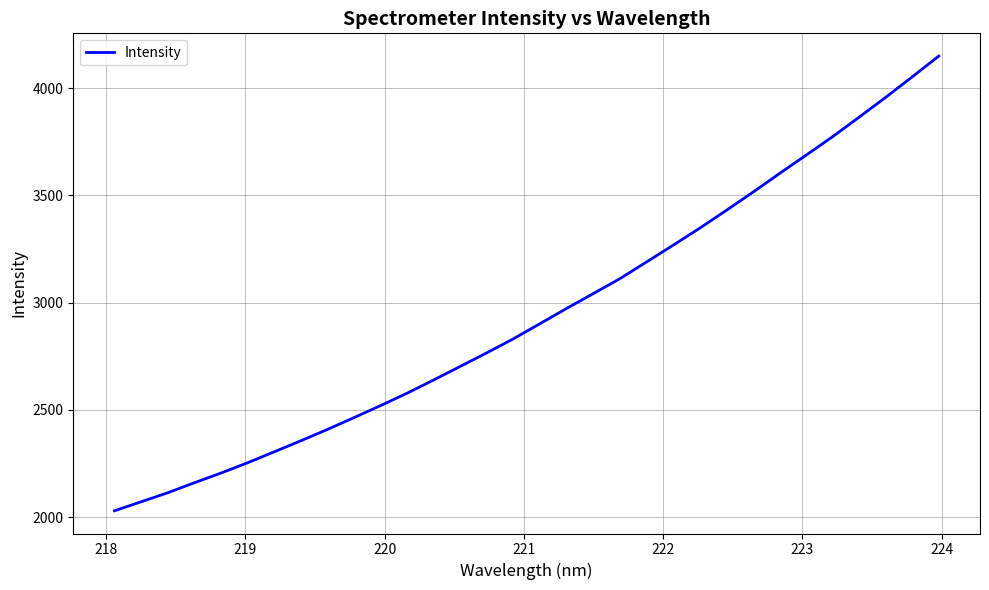

What is the greatest value displayed?

4149.5